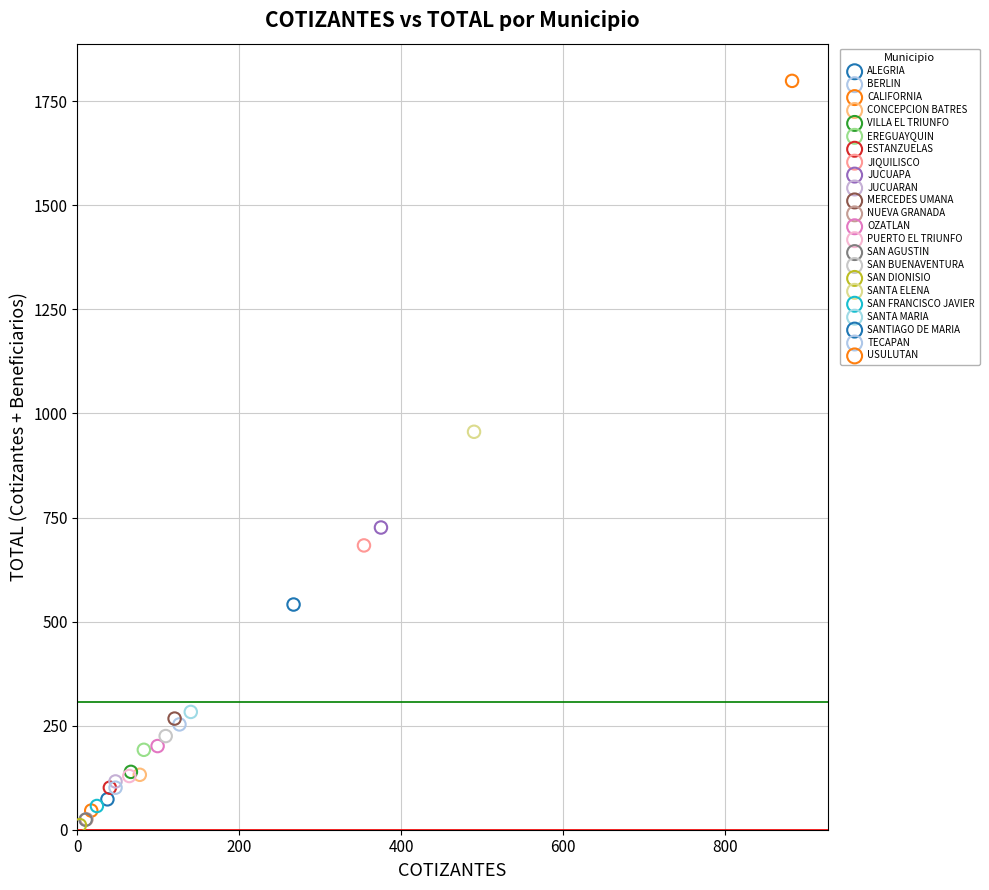

Which series reaches the maximum Y coordinate?

USULUTAN